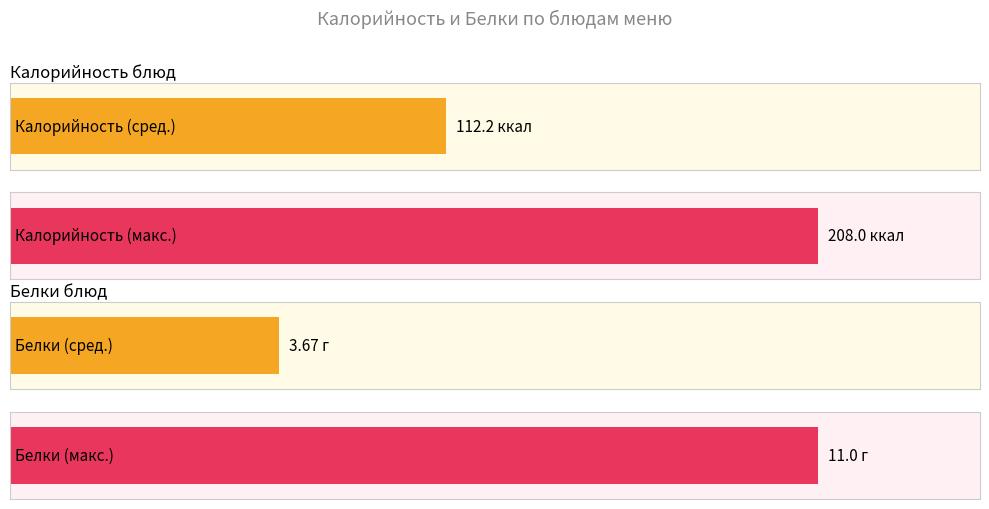

The Белки series shows 1 at Рис (обед). True or false?

False